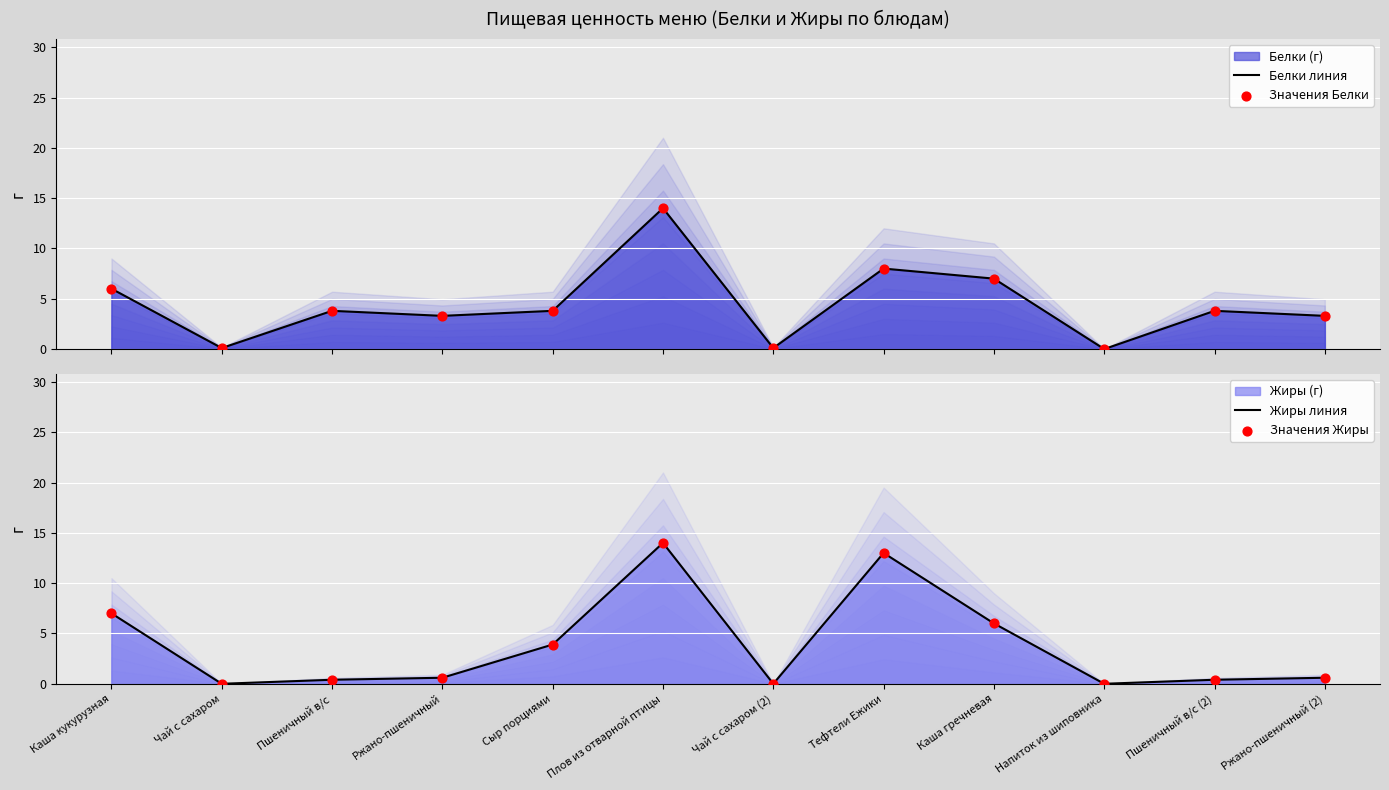

Is the value of Жиры линия at Напиток из шиповника greater than the value of Белки линия at Плов из отварной птицы?

No